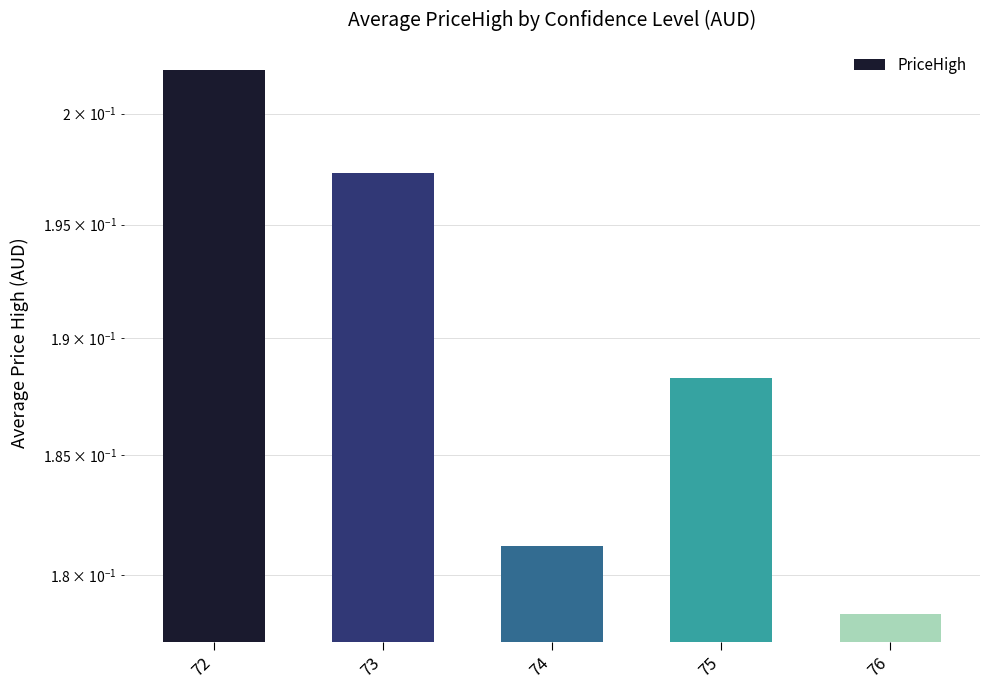

The chart shows a value of 0.2 at 76. True or false?

True